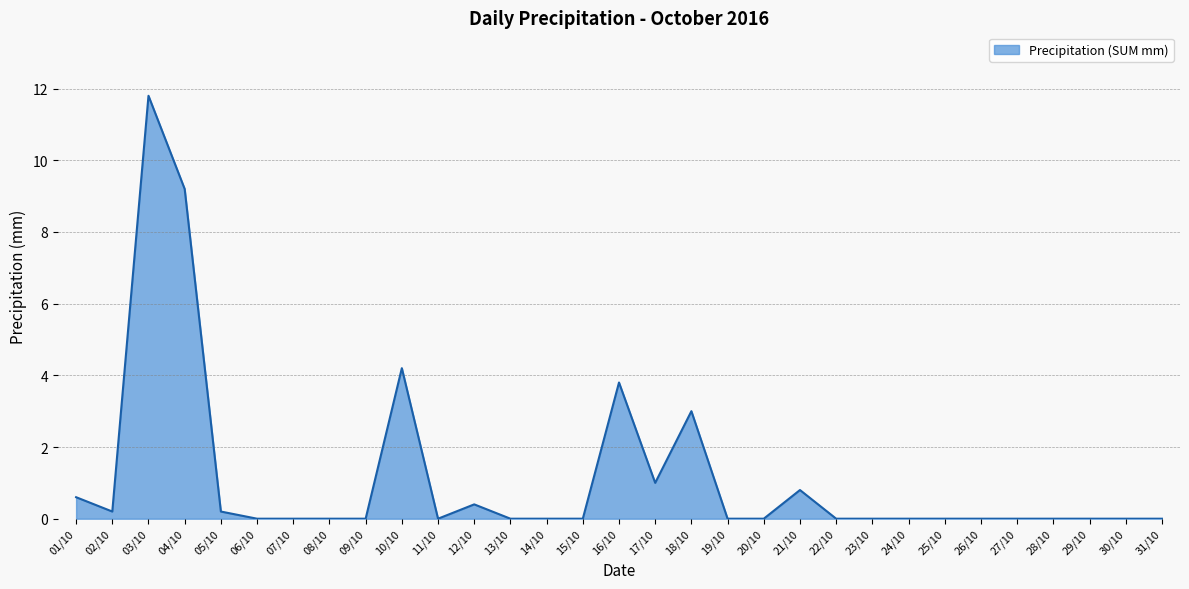

What is the change in value from 18/10 to 23/10?

-3.0